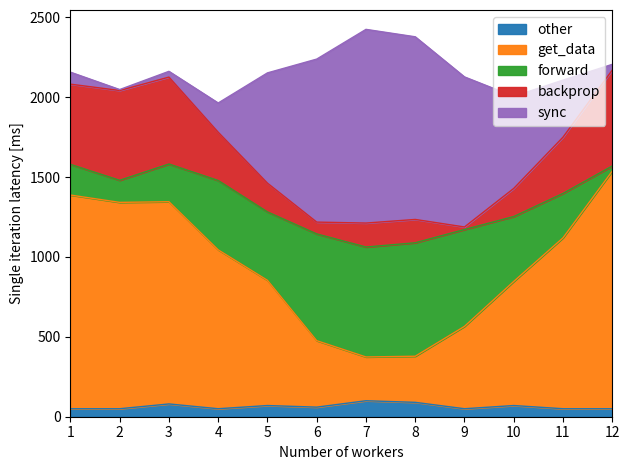

What is the maximum value for other?

100.0